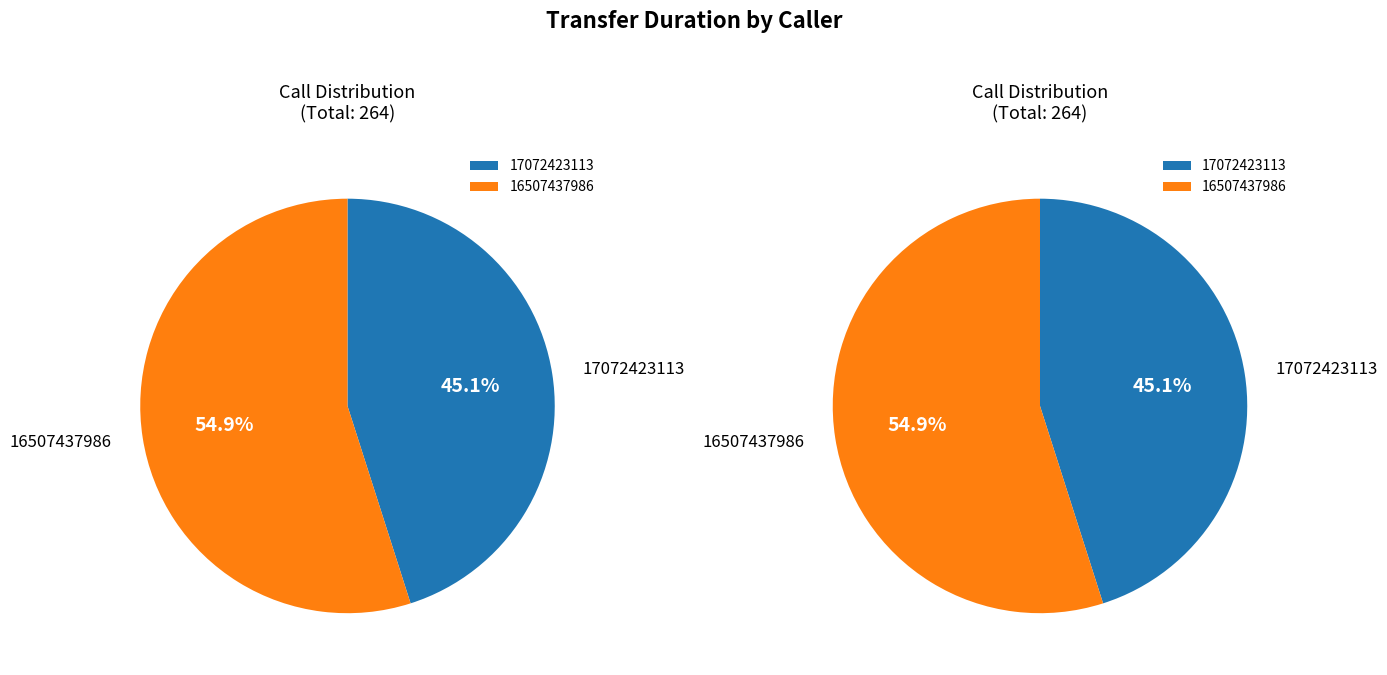

Rank the categories by value from lowest to highest.

17072423113, 16507437986